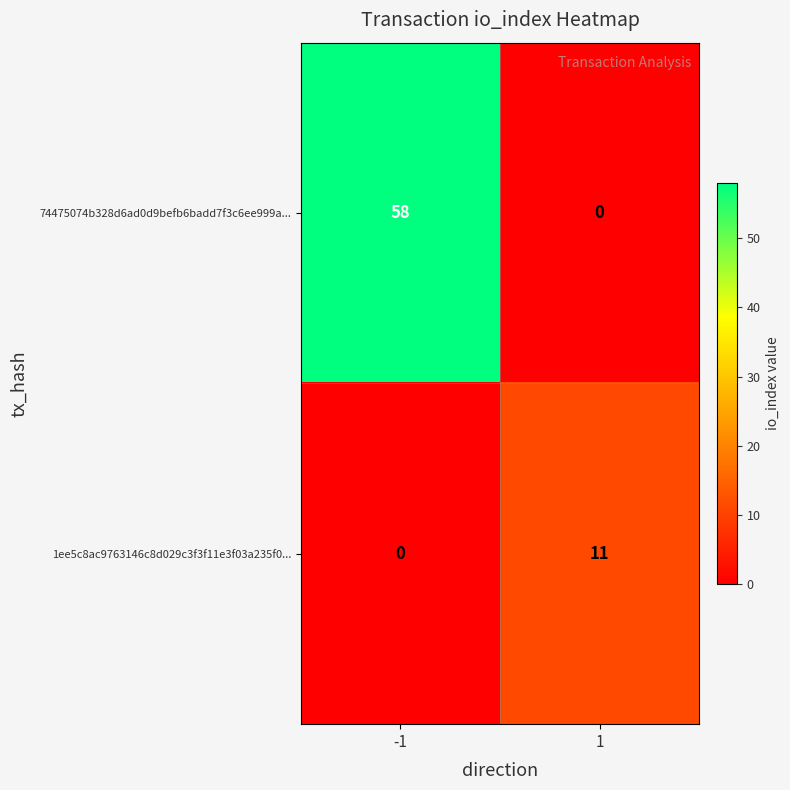

List the series in order of their overall mean, lowest first.

1ee5c8ac9763146c8d029c3f3f11e3f03a235f0..., 74475074b328d6ad0d9befb6badd7f3c6ee999a...